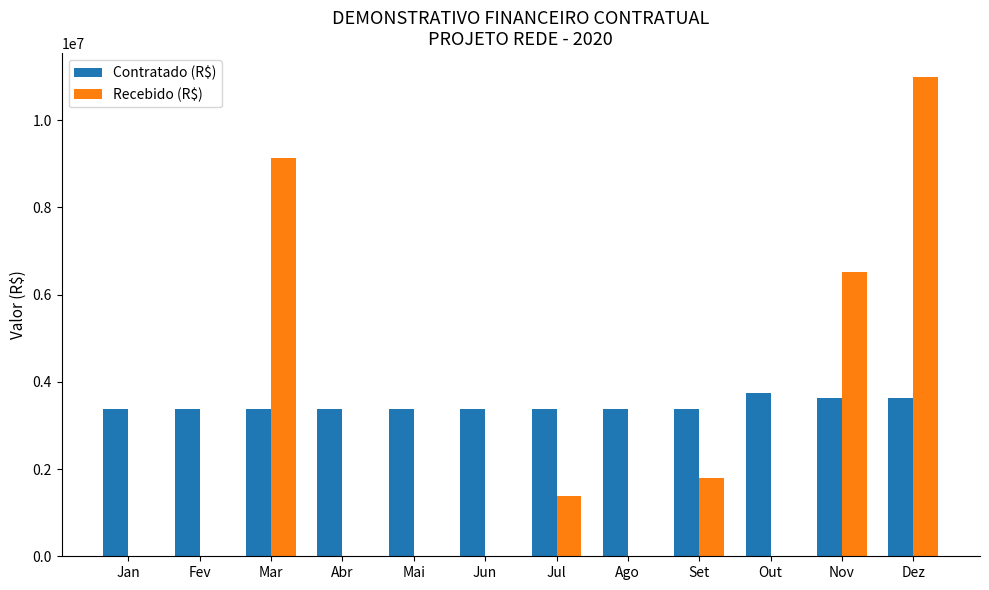

Between Mar and Abr, which series saw the biggest shift?

Recebido (R$)